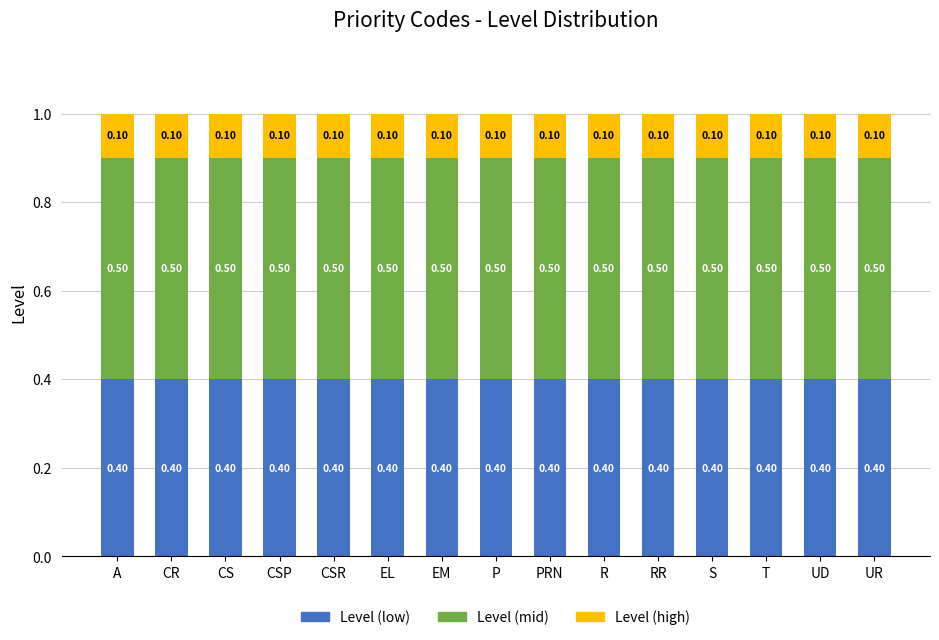

What is the total value across all series at EL?

1.0